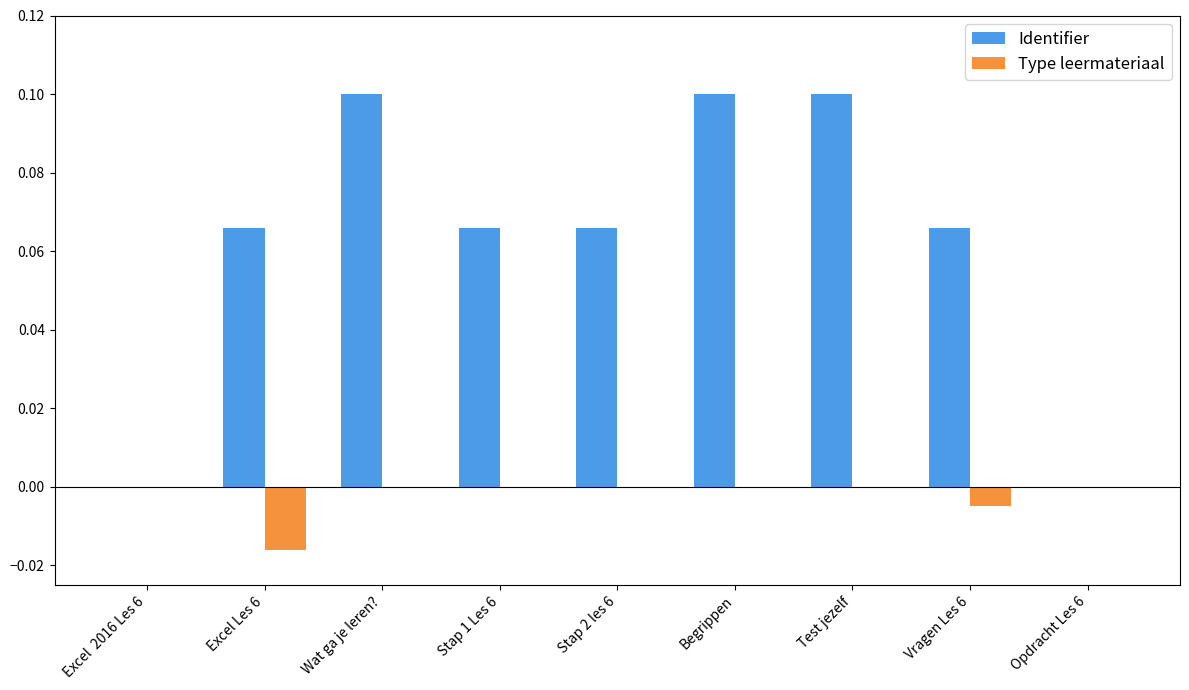

Which series has the largest total across all categories?

Identifier